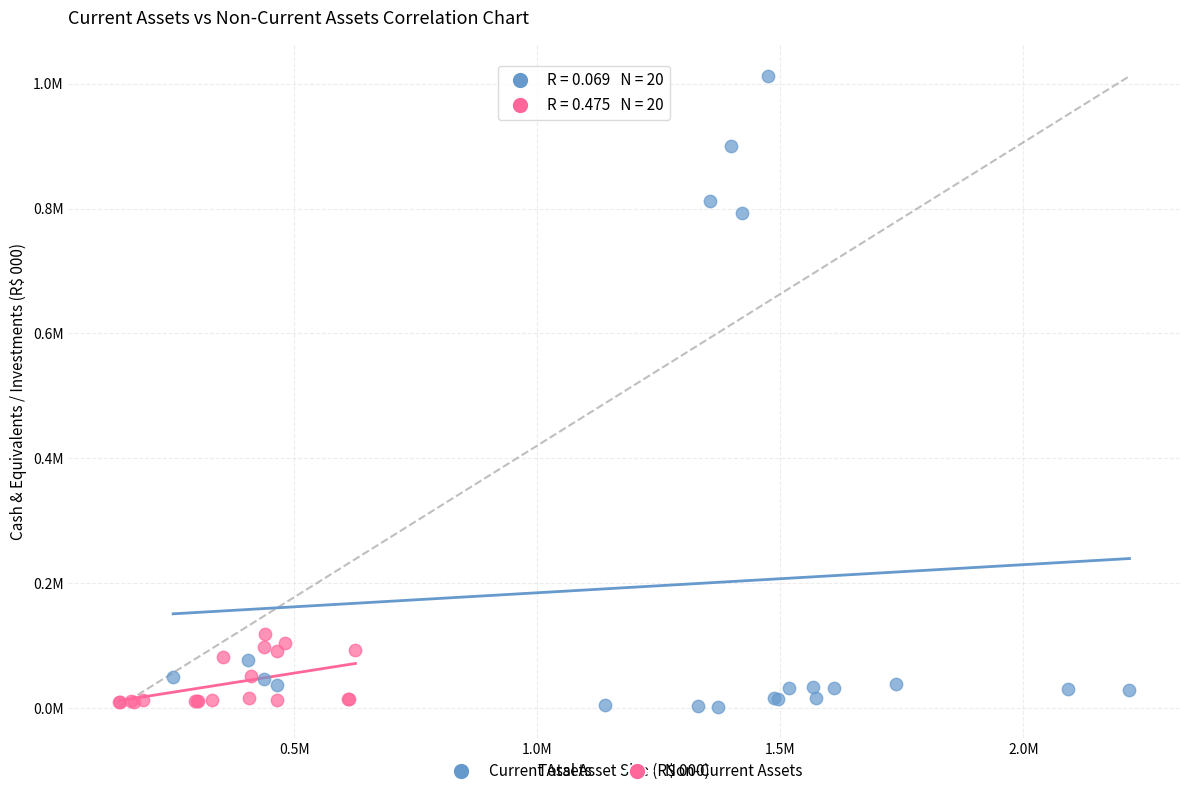

What are all the series names shown in the legend?

Current Assets, Non-Current Assets